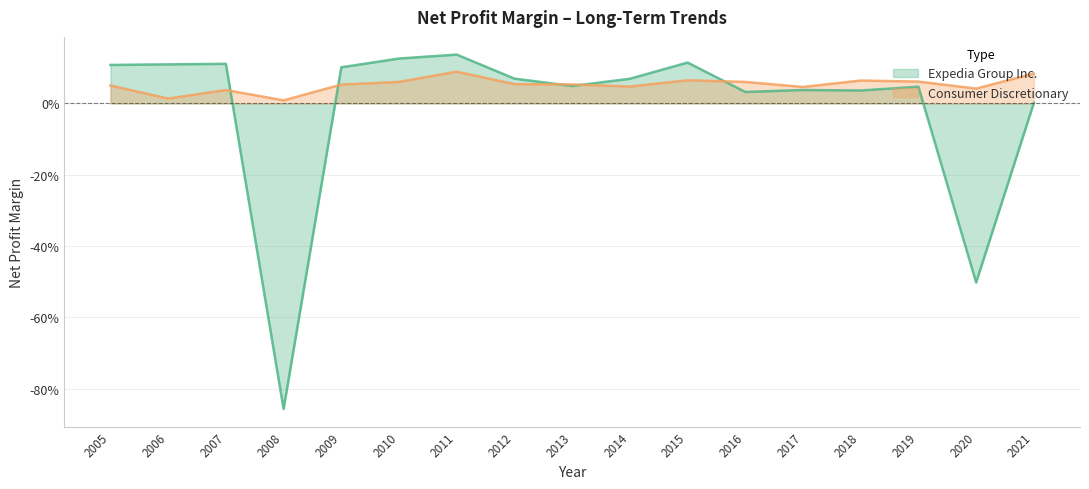

True or false: Consumer Discretionary has more than 0 points higher than both neighbors.

True